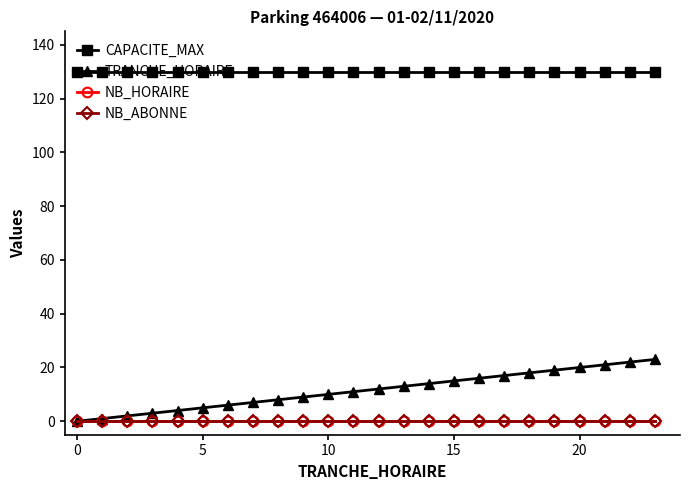

Is this an area chart (filled region under the line)?

No